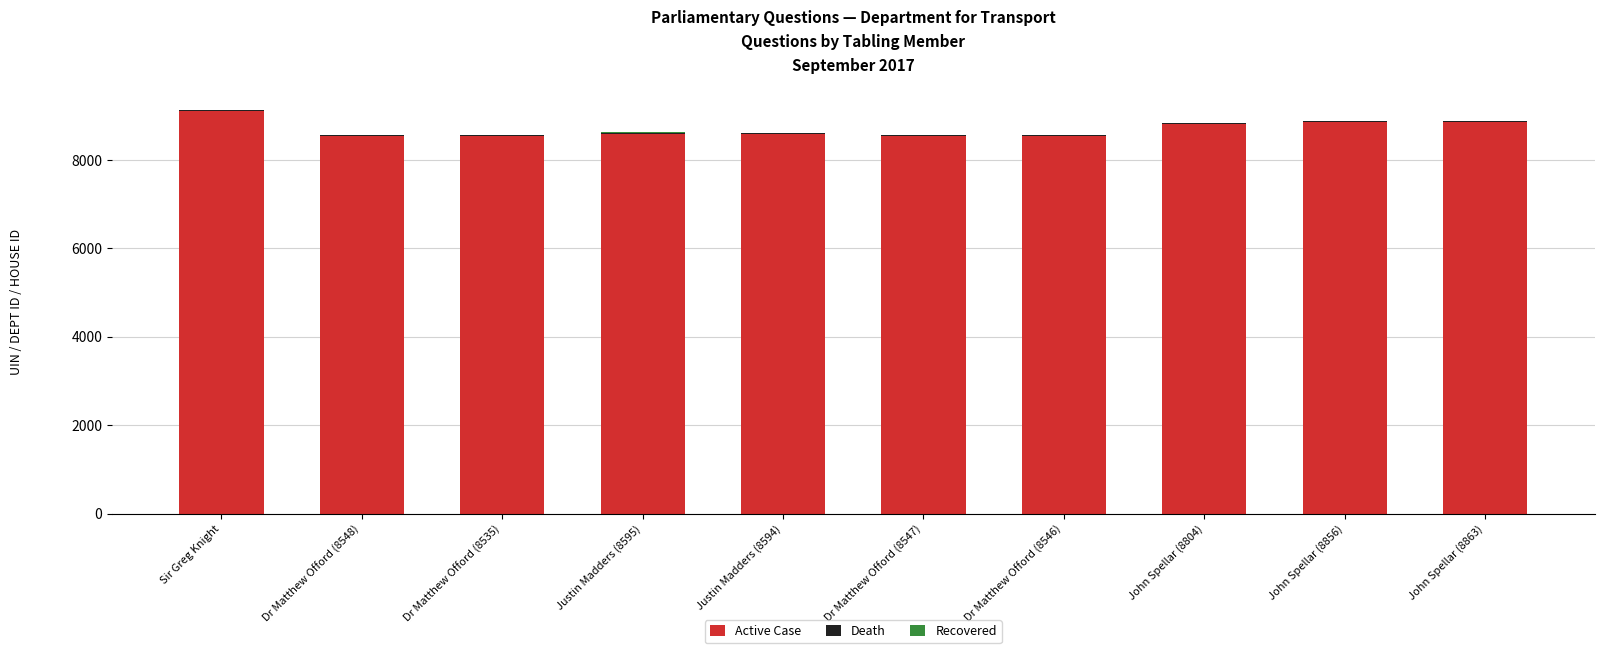

Count the number of categories in the chart.

10